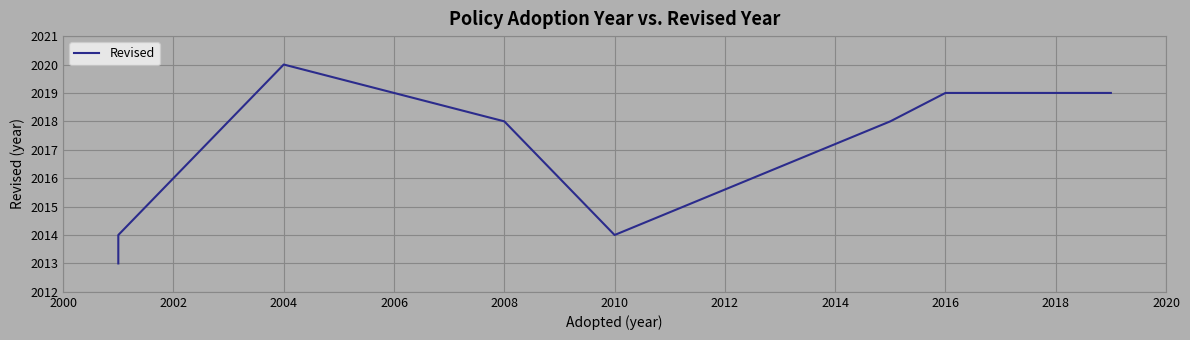

What is the value of the 8th point from the left?

2019